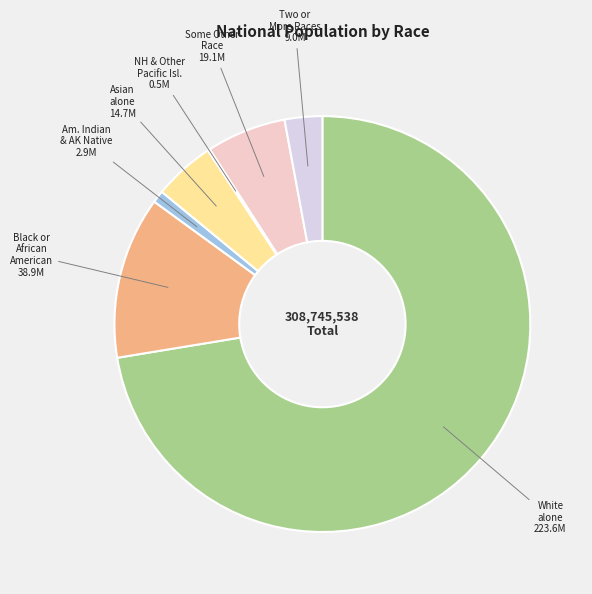

Is there a majority slice in this chart?

Yes